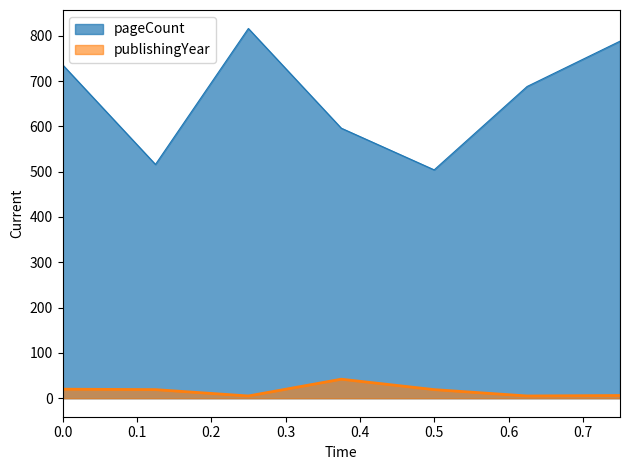

Which series has the largest total across all categories?

pageCount